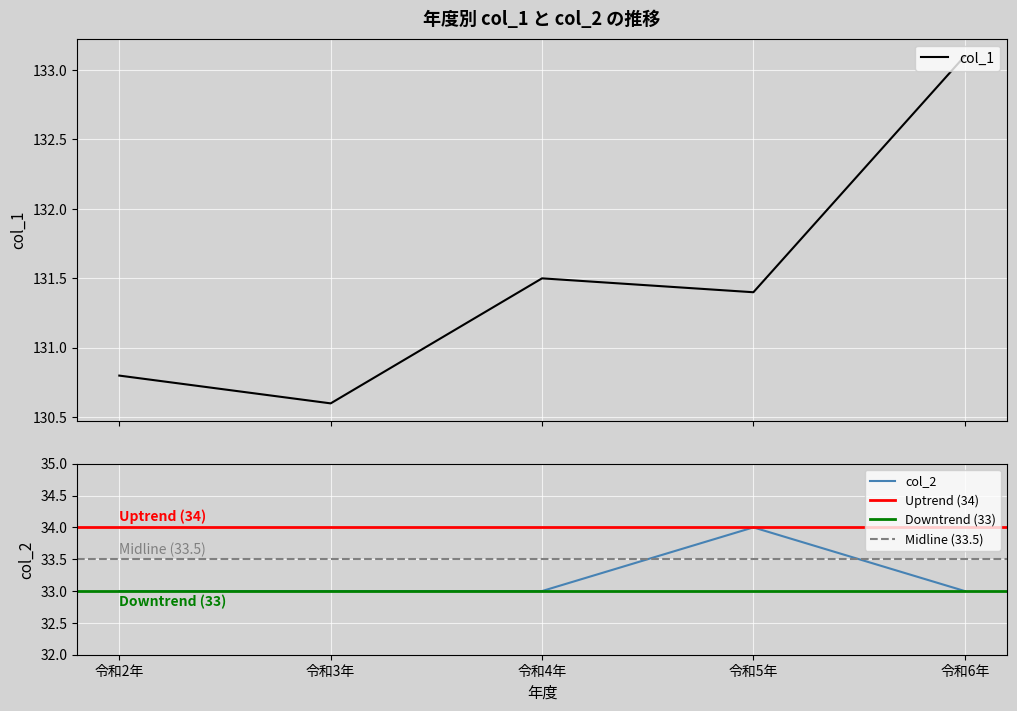

Reading left to right, transcribe all the data shown in this chart.

令和2年=130.8	令和3年=130.6	令和4年=131.5	令和5年=131.4	令和6年=133.1